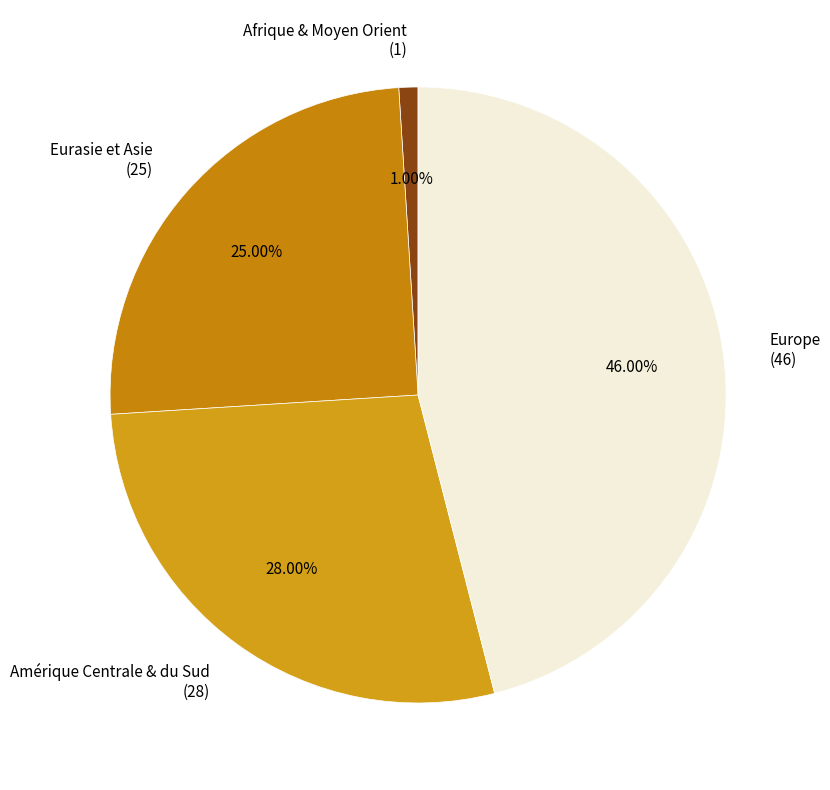

Count the number of slices in the pie.

4